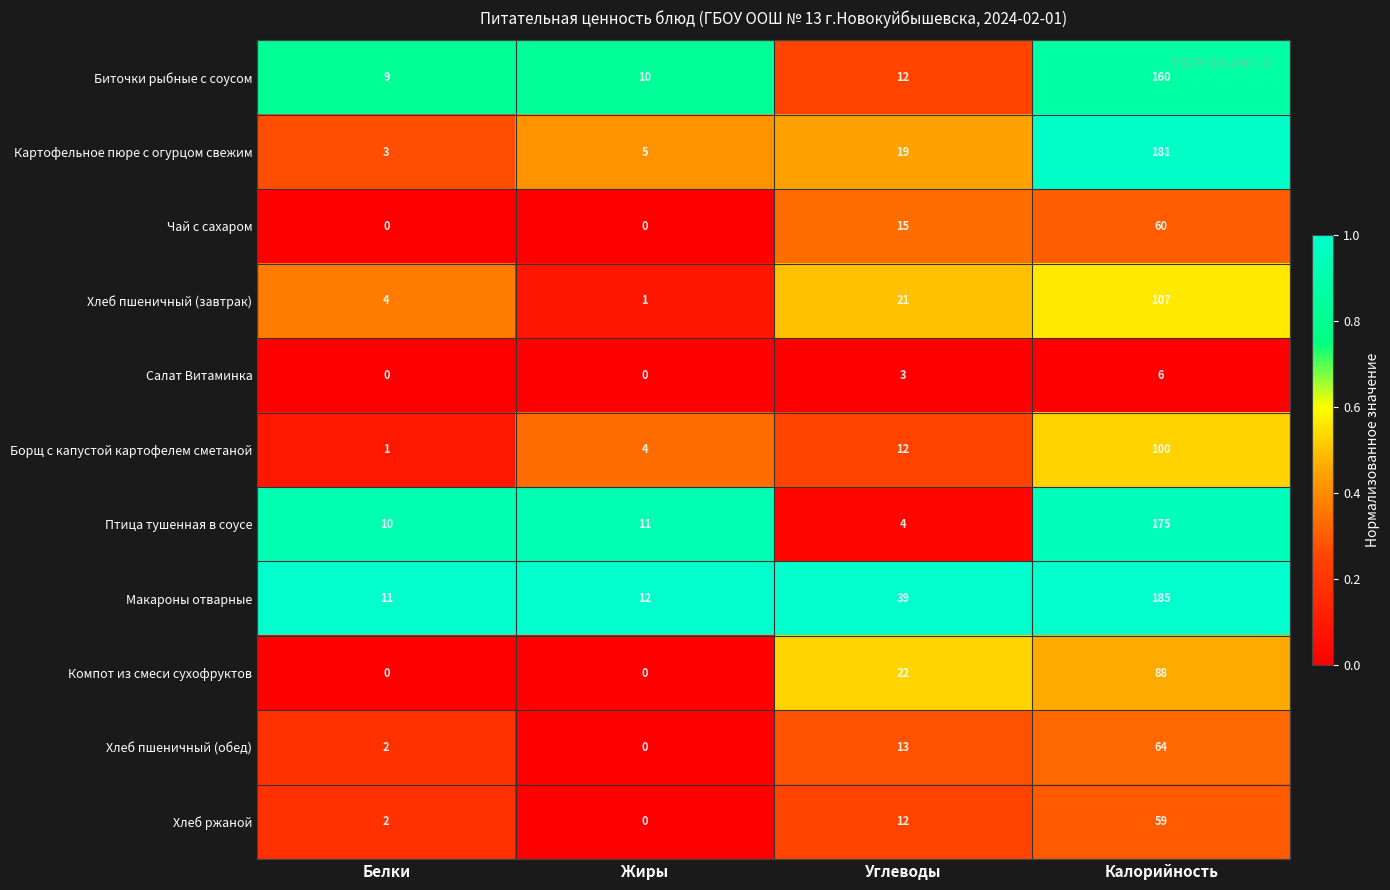

List the series in order of their peak value, highest first.

Макароны отварные, Картофельное пюре с огурцом свежим, Птица тушенная в соусе, Биточки рыбные с соусом, Хлеб пшеничный (завтрак), Борщ с капустой картофелем сметаной, Компот из смеси сухофруктов, Хлеб пшеничный (обед), Чай с сахаром, Хлеб ржаной, Салат Витаминка